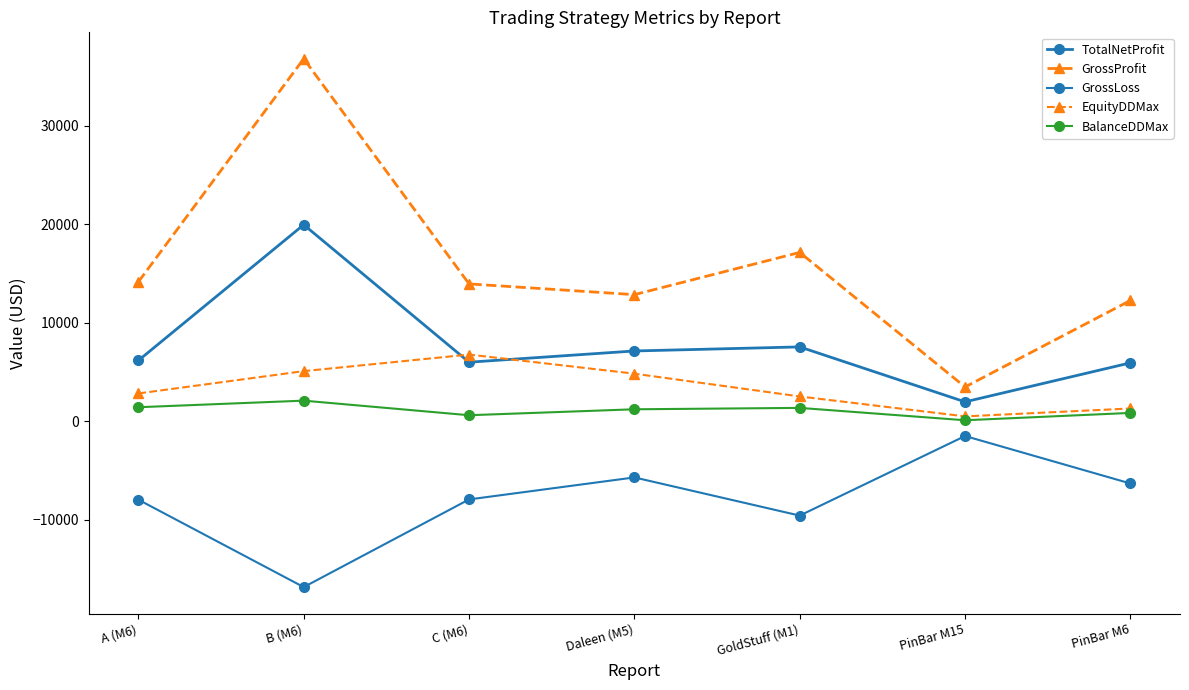

Is the value of BalanceDDMax at PinBar M6 greater than the value of TotalNetProfit at C (M6)?

No